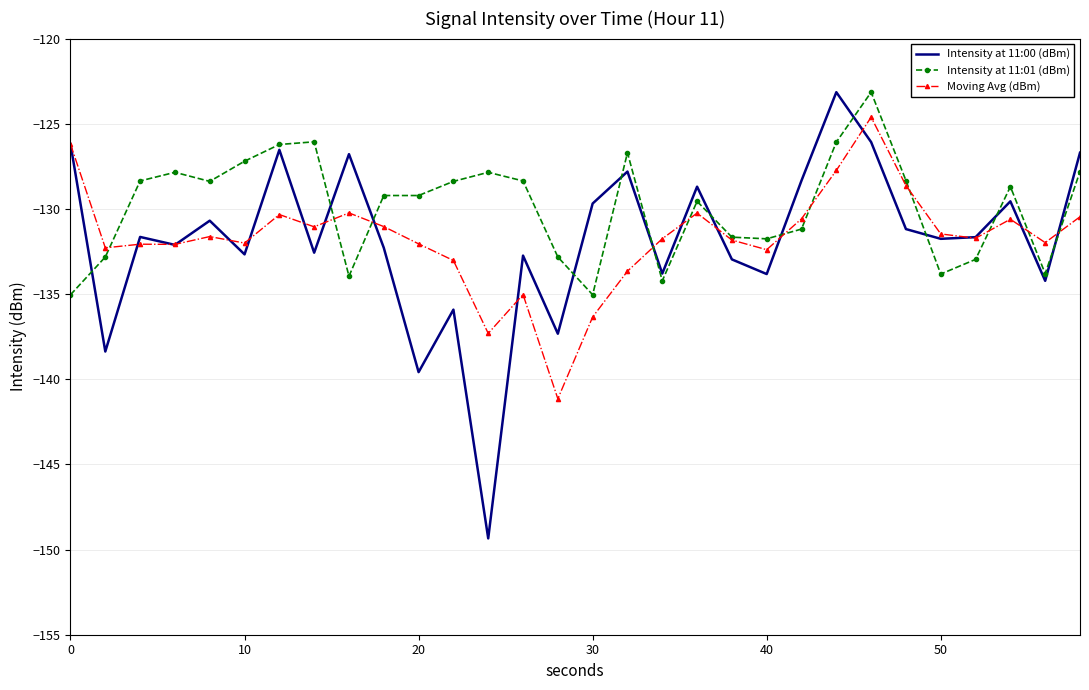

Which series has the widest spread of values?

Intensity at 11:00 (dBm)